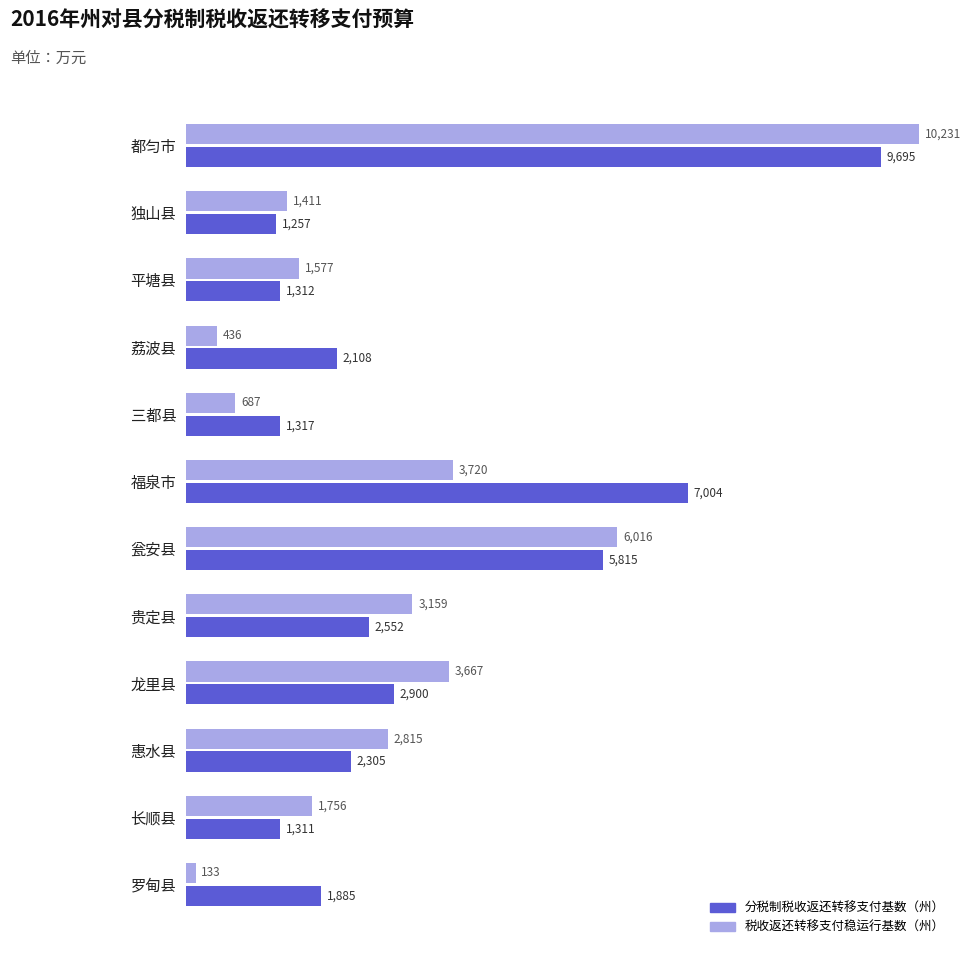

What is the greatest value displayed?

10231